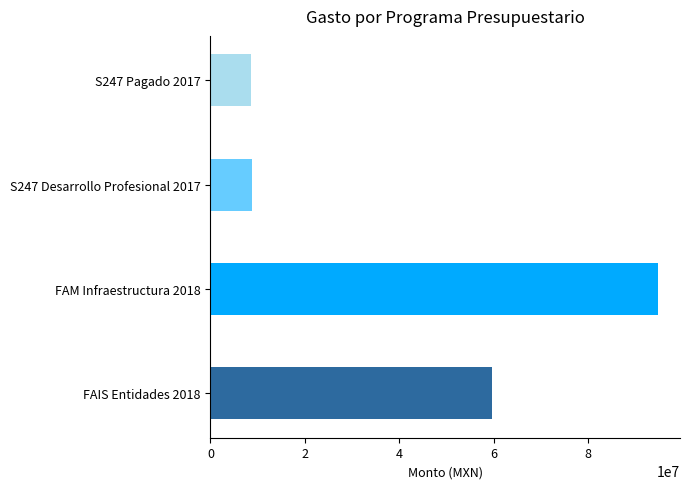

Is it true that Comprometido equals 8710090.0 at S247 Desarrollo Profesional 2017?

True